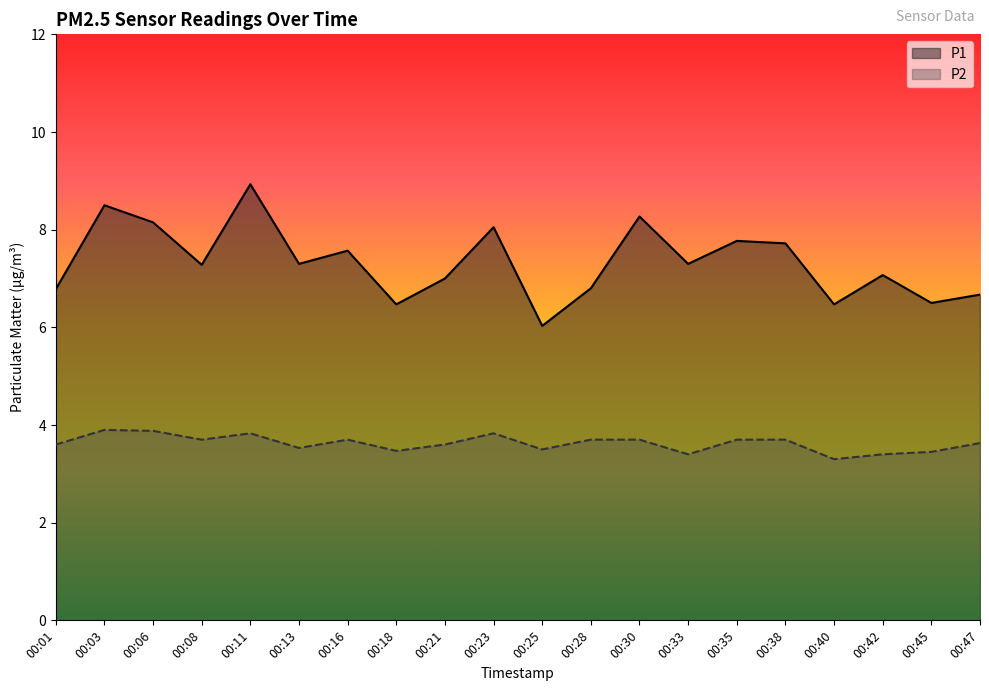

Reading left to right, transcribe all the data shown in this chart.

P1: 00:01=6.8	00:03=8.5	00:06=8.2	00:08=7.3	00:11=8.9	00:13=7.3	00:16=7.6	00:18=6.5	00:21=7.0	00:23=8.1	00:25=6.0	00:28=6.8	00:30=8.3	00:33=7.3	00:35=7.8	00:38=7.7	00:40=6.5	00:42=7.1	00:45=6.5	00:47=6.7
P2: 00:01=3.6	00:03=3.9	00:06=3.9	00:08=3.7	00:11=3.8	00:13=3.5	00:16=3.7	00:18=3.5	00:21=3.6	00:23=3.8	00:25=3.5	00:28=3.7	00:30=3.7	00:33=3.4	00:35=3.7	00:38=3.7	00:40=3.3	00:42=3.4	00:45=3.5	00:47=3.6